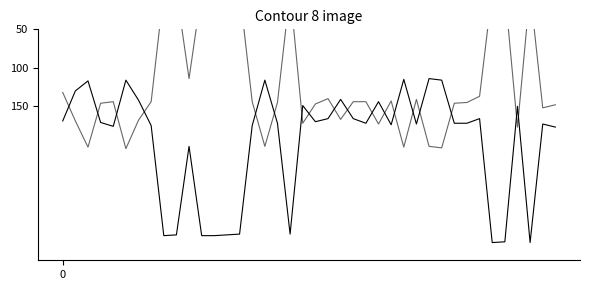

Which category has the highest value across all series?

34